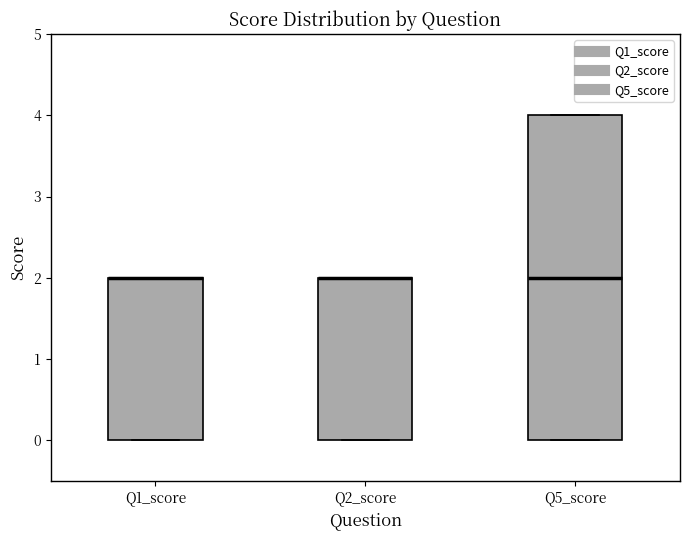

Where is the lower edge of the box for Q1_score on the y-axis? The values are not printed on the chart, so give them approximately, as read against the axis.

0